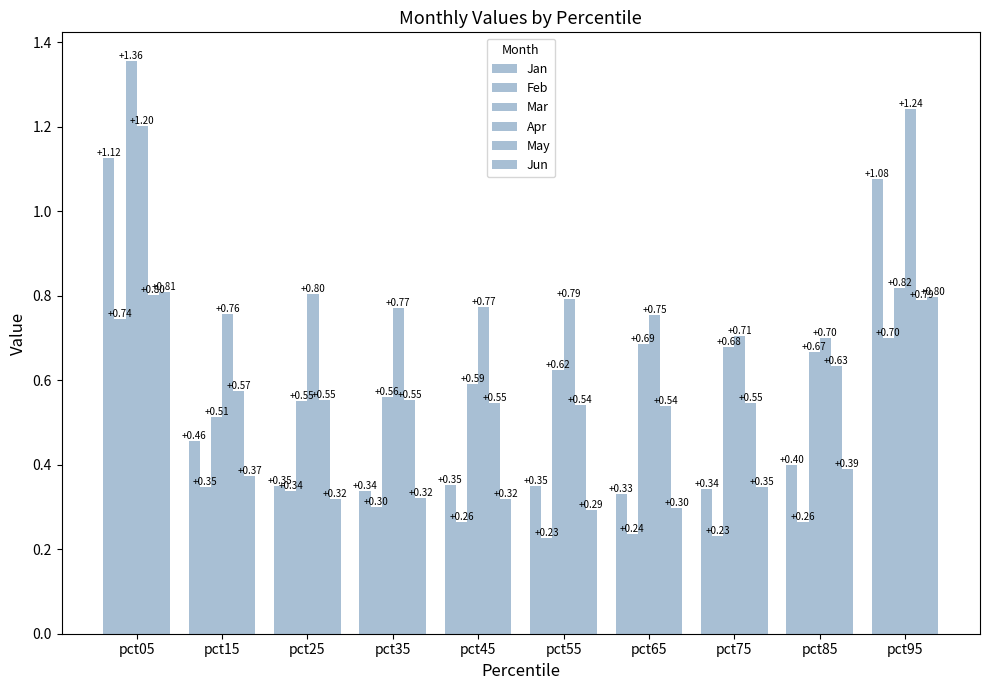

At how many categories does at least one series exceed 0?

10